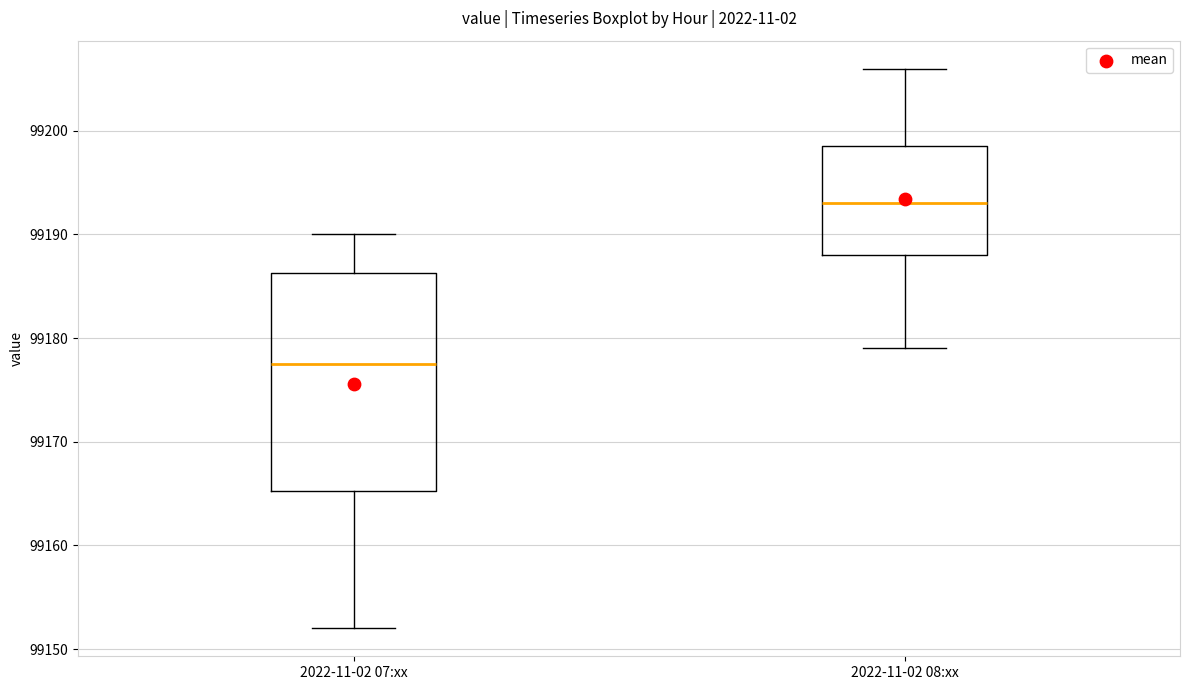

Which box's median line is the highest?

2022-11-02 08:xx